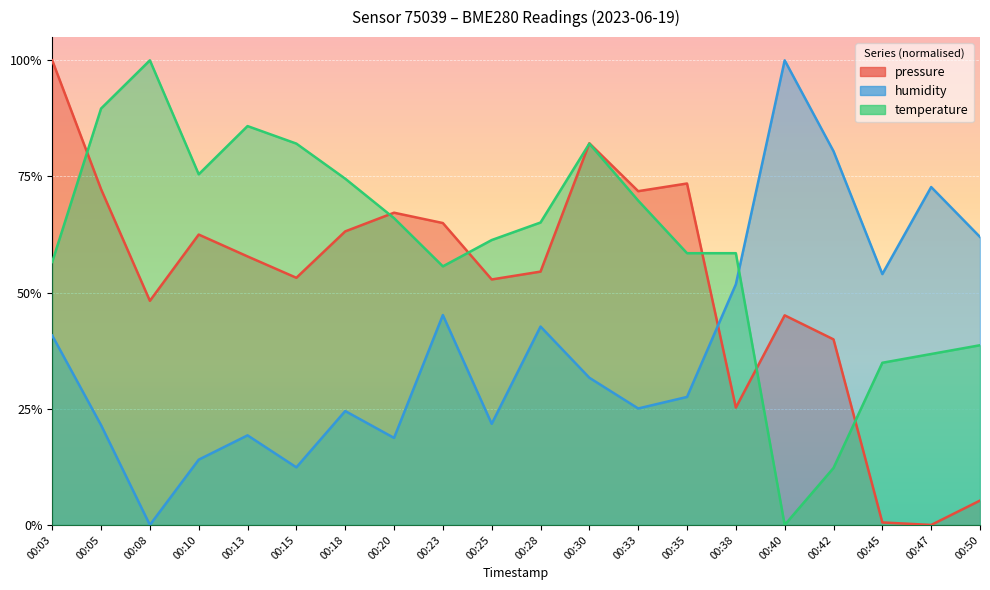

How many distinct data groups are displayed?

3